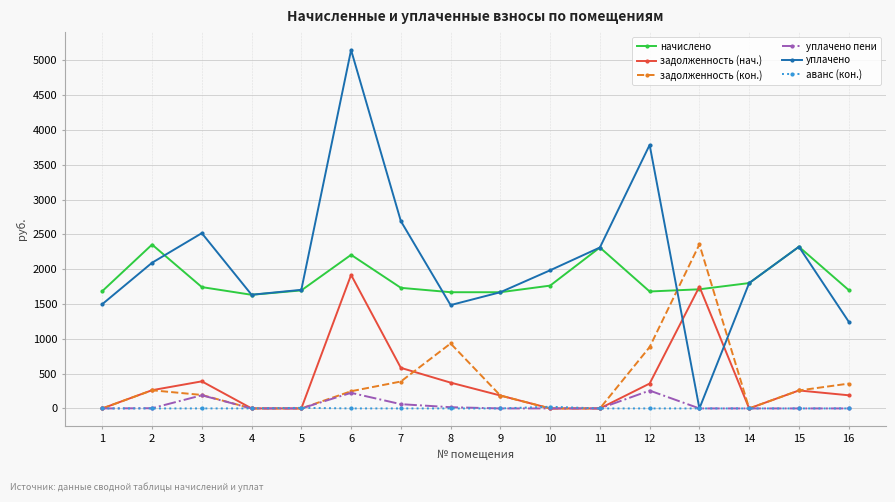

In уплачено, how many points are higher than both neighbors (excluding endpoints)?

4